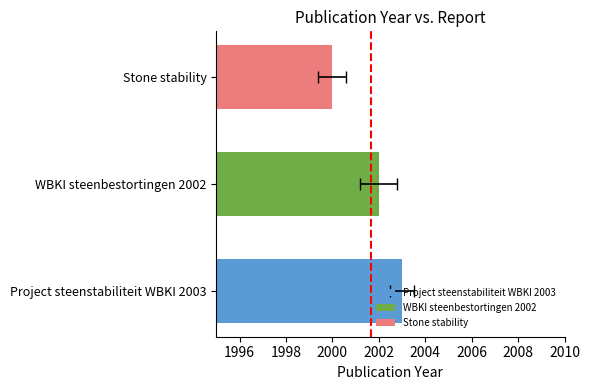

What is the label of the 3rd bar from the right?

Project steenstabiliteit WBKI 2003